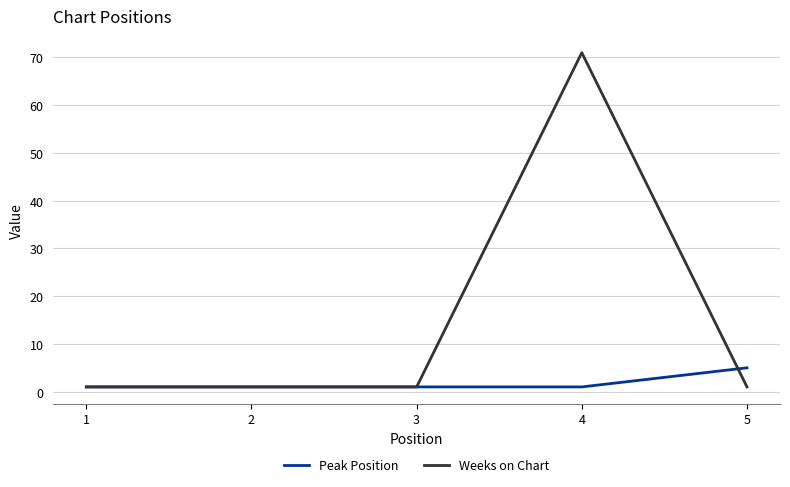

Rank the series at 5 from lowest to highest value.

Weeks on Chart, Peak Position